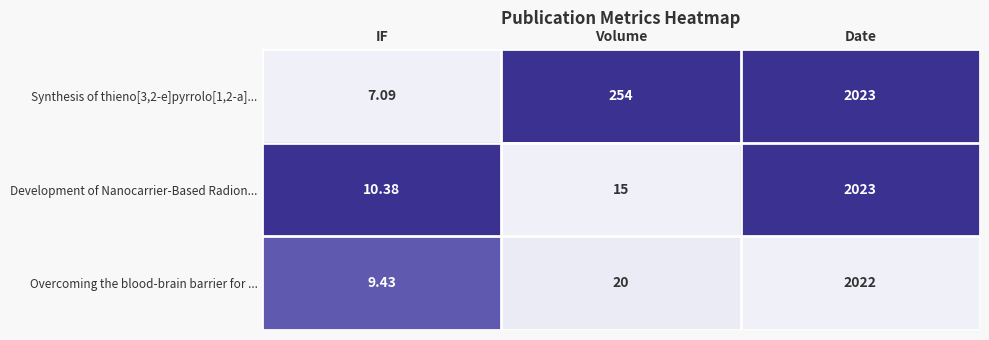

Which series has the largest total across all categories?

Synthesis of thieno[3,2-e]pyrrolo[1,2-a]...